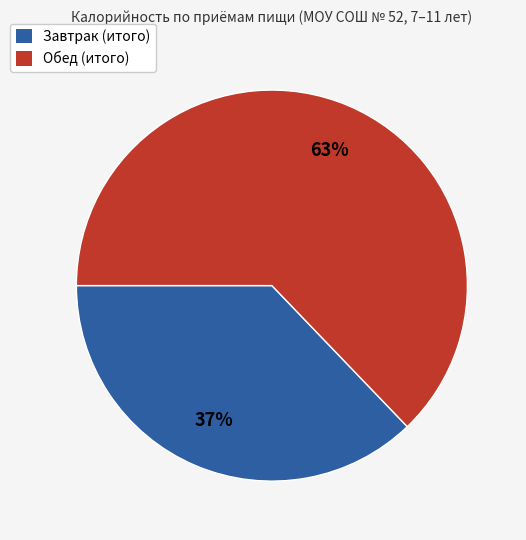

To the nearest percent, what is the combined percentage of Завтрак (итого) and Обед (итого)?

100%